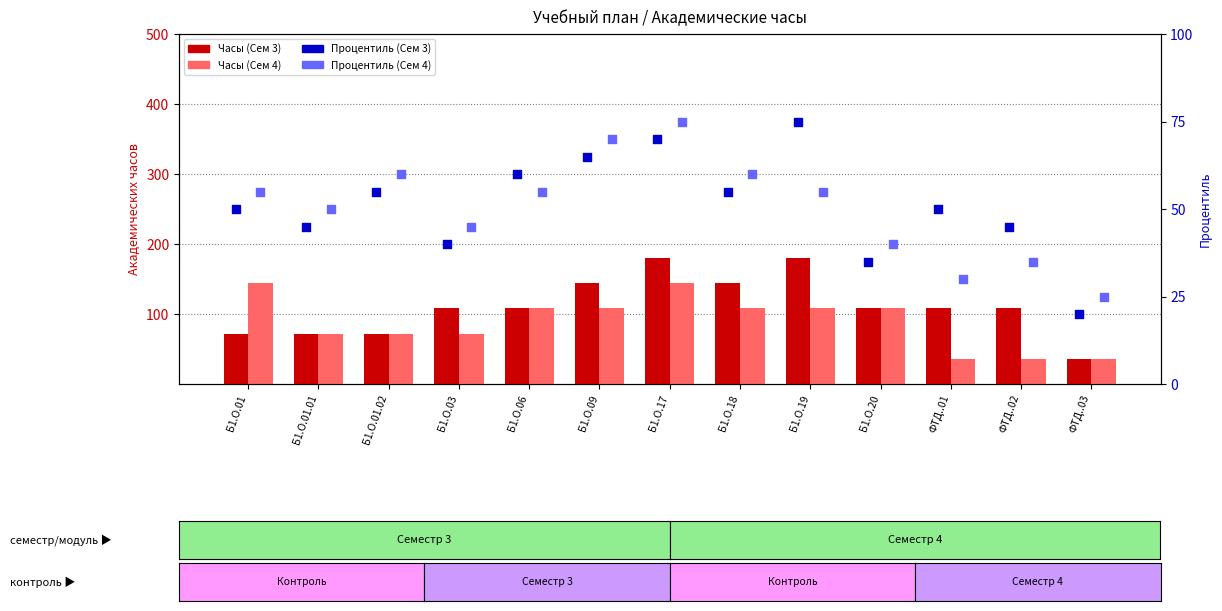

At which category is the sum across all series the highest?

Б1.О.17